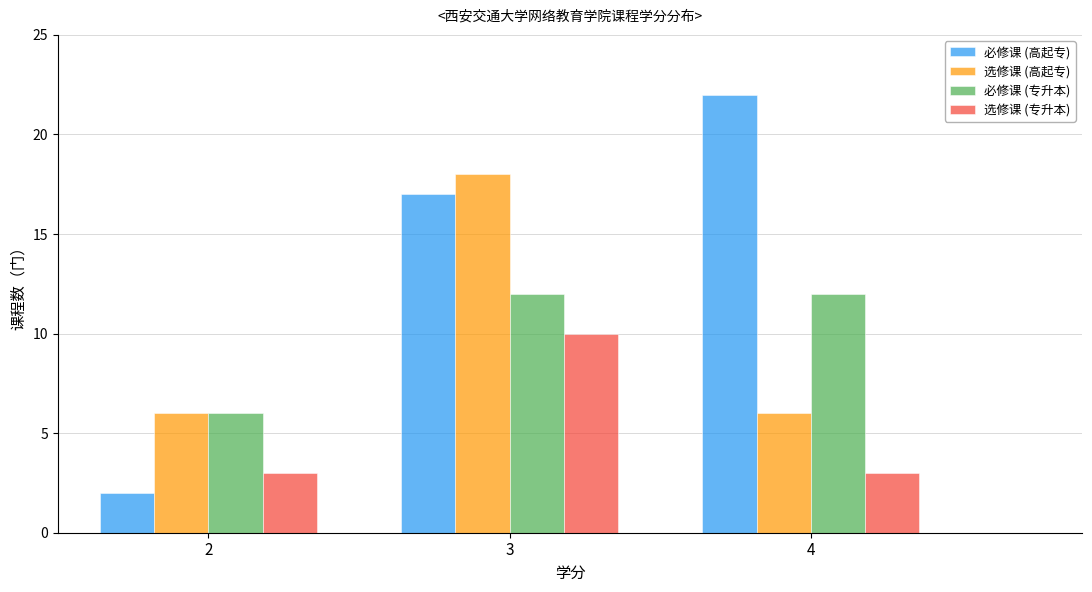

Reading left to right, list all the values displayed in this chart.

必修课 (高起专): 2	17	22
选修课 (高起专): 6	18	6
必修课 (专升本): 6	12	12
选修课 (专升本): 3	10	3